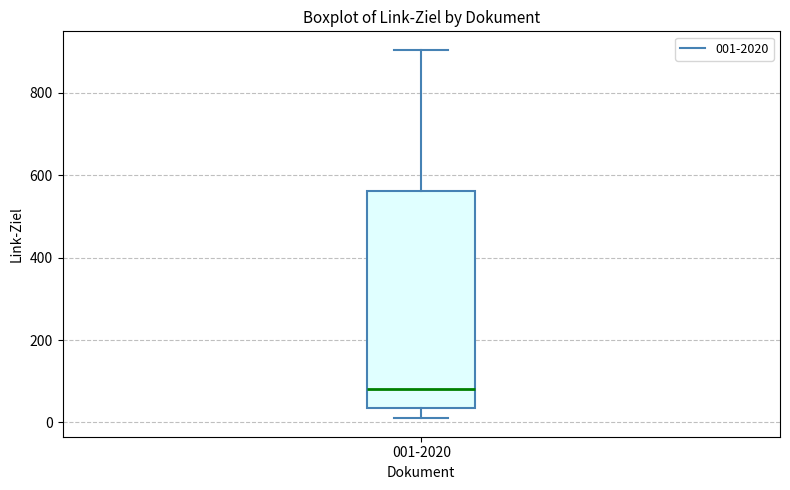

Transcribe this box plot: give where the median line is, the range the box spans, and where the two whiskers end, as read against the y-axis. The values are not printed on the chart, so give them approximately, as read against the axis.

median 80, box 40 to 560, whiskers 20 to 900